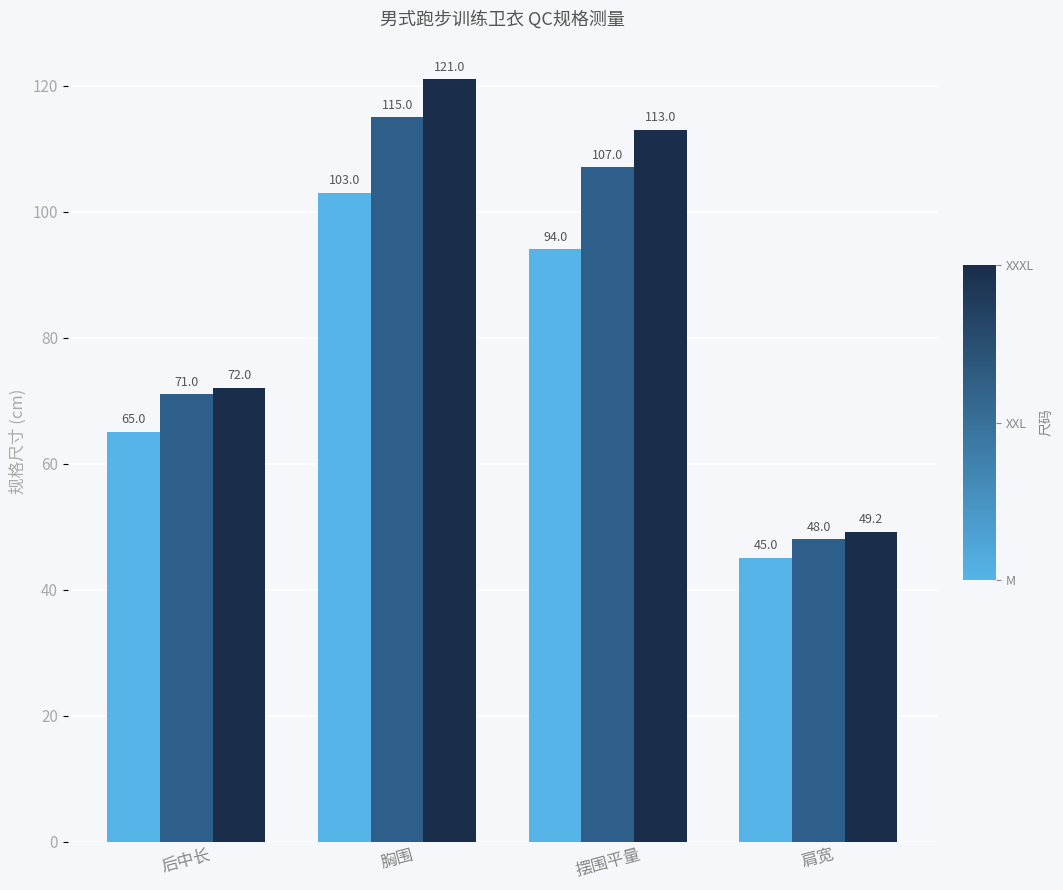

What is the difference between the highest and lowest values at 胸围?

18.0